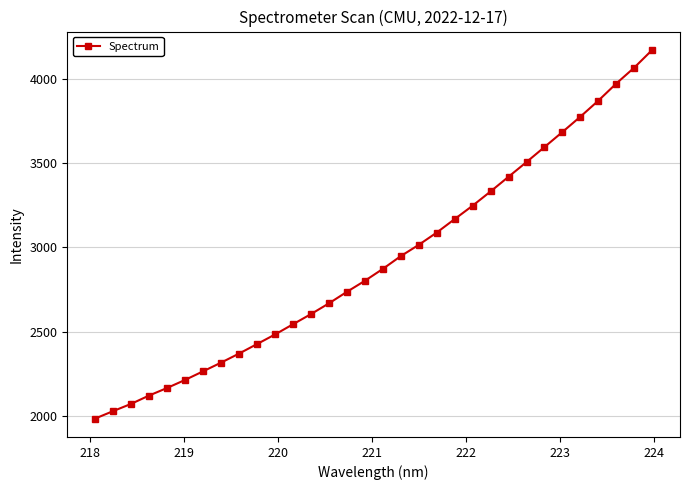

What is the minimum value shown in the chart?

1986.9